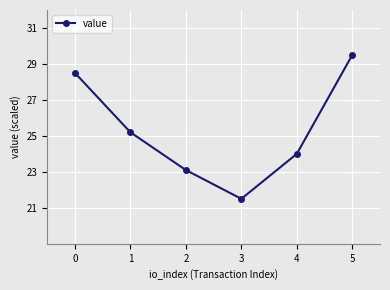

Read the value at 2.

23.1